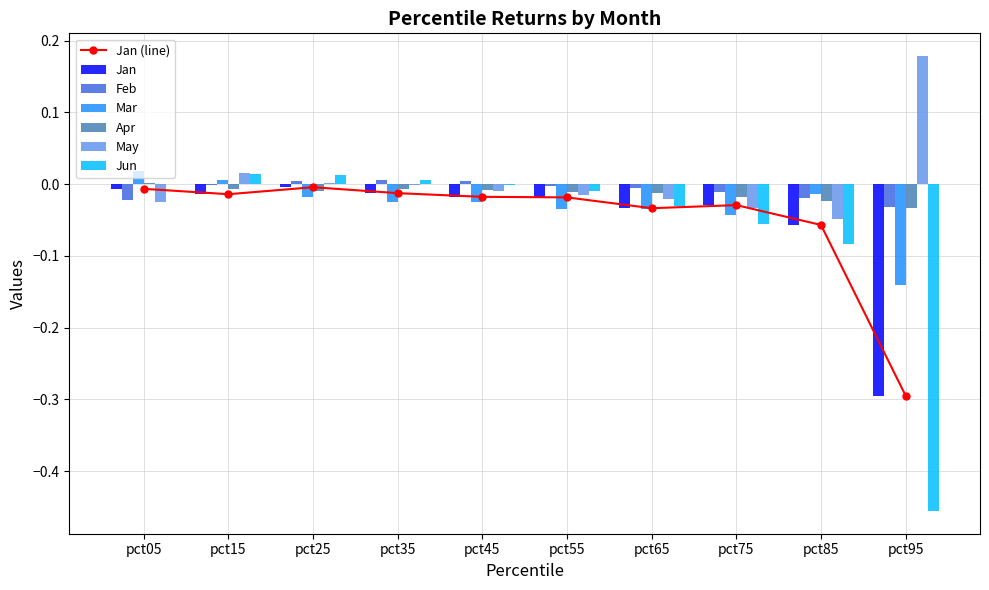

Is the value of Jun at pct85 greater than the value of Mar at pct15?

No